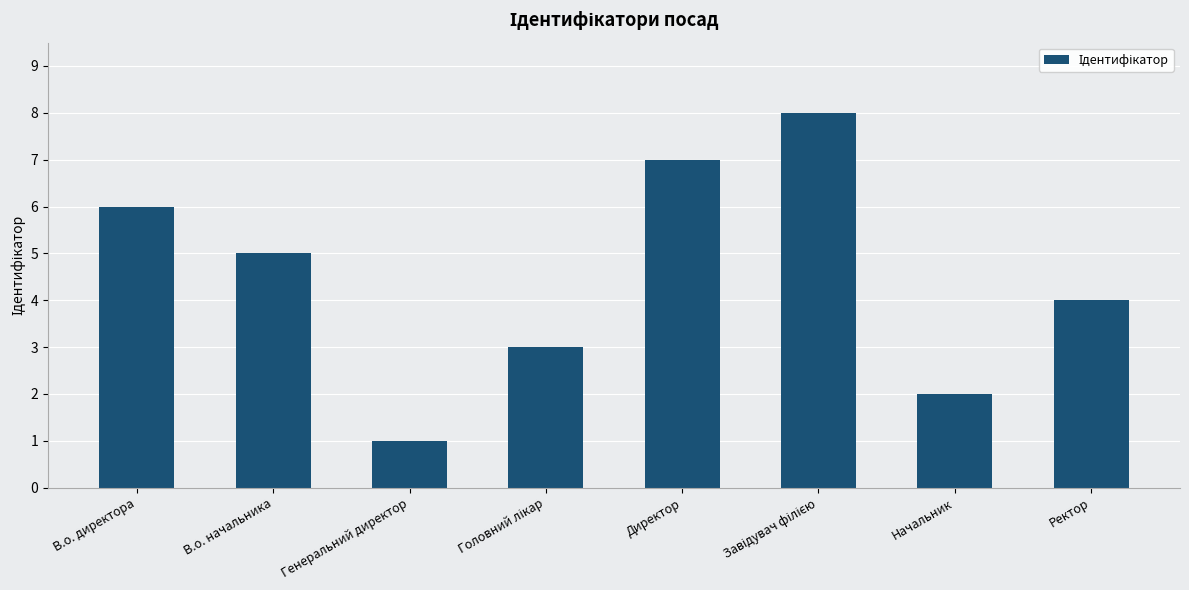

What is the smallest value displayed?

1